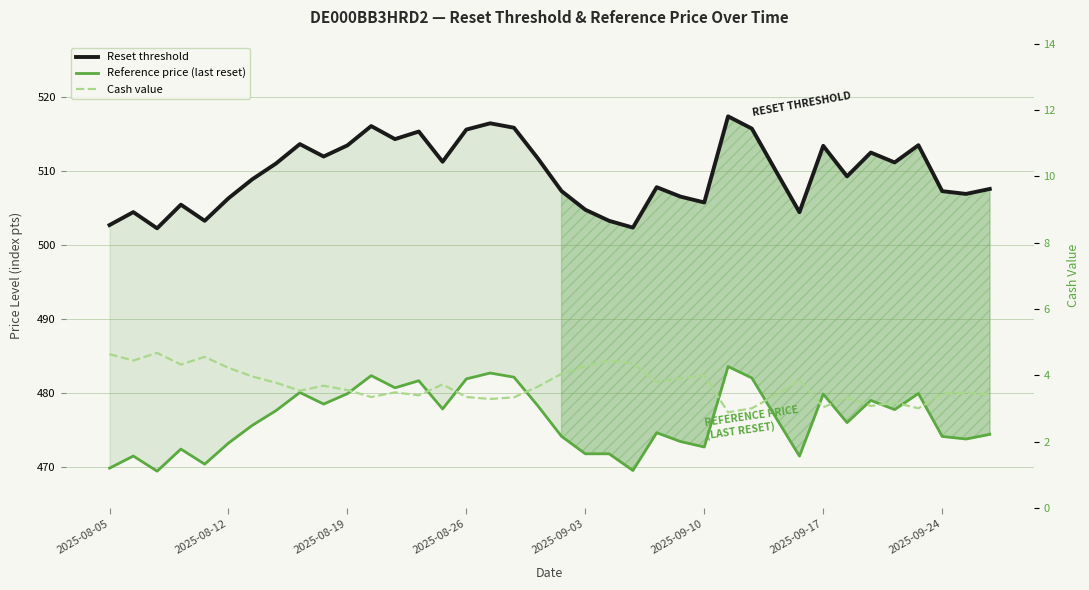

What is the difference between the maximum and minimum values in the Reference price (last reset) series?

14.2